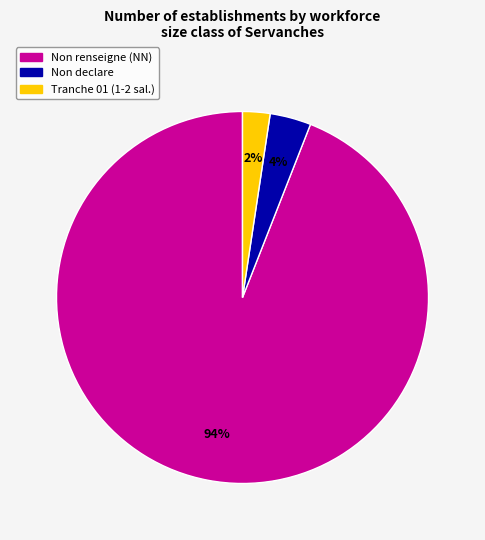

Is there any slice that represents more than half of the pie?

Yes